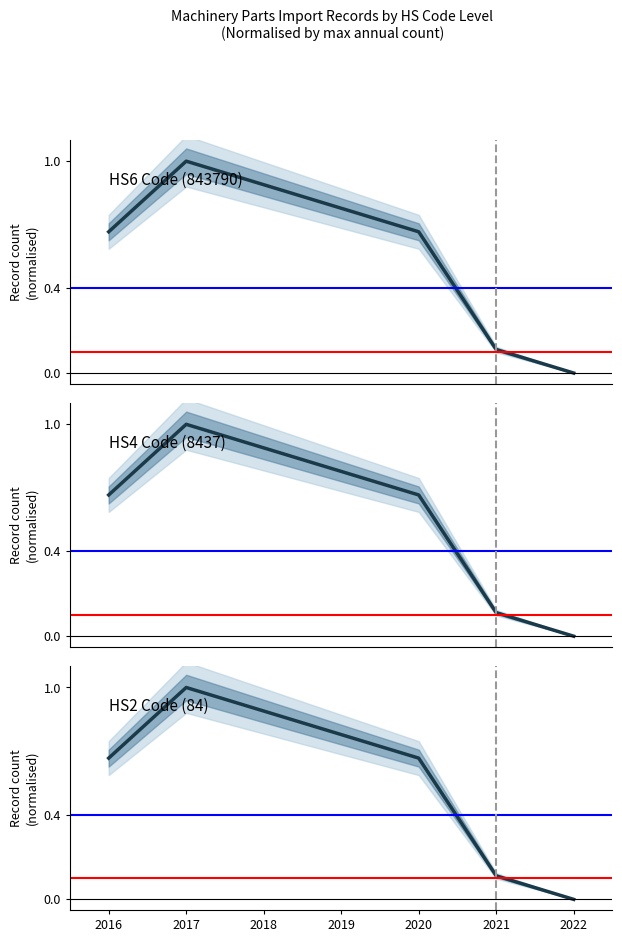

Reading left to right, list all the values displayed in this chart.

HS6 Code (843790): 0.7	1.0	0.9	0.8	0.7	0.1	0.0
HS4 Code (8437): 0.7	1.0	0.9	0.8	0.7	0.1	0.0
HS2 Code (84): 0.7	1.0	0.9	0.8	0.7	0.1	0.0